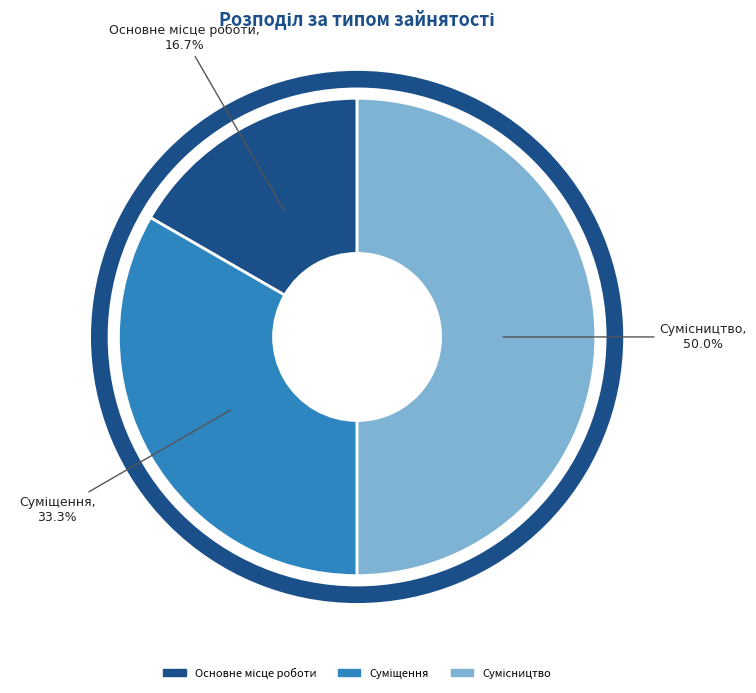

The Сумісництво slice represents 50% of the pie. True or false?

True